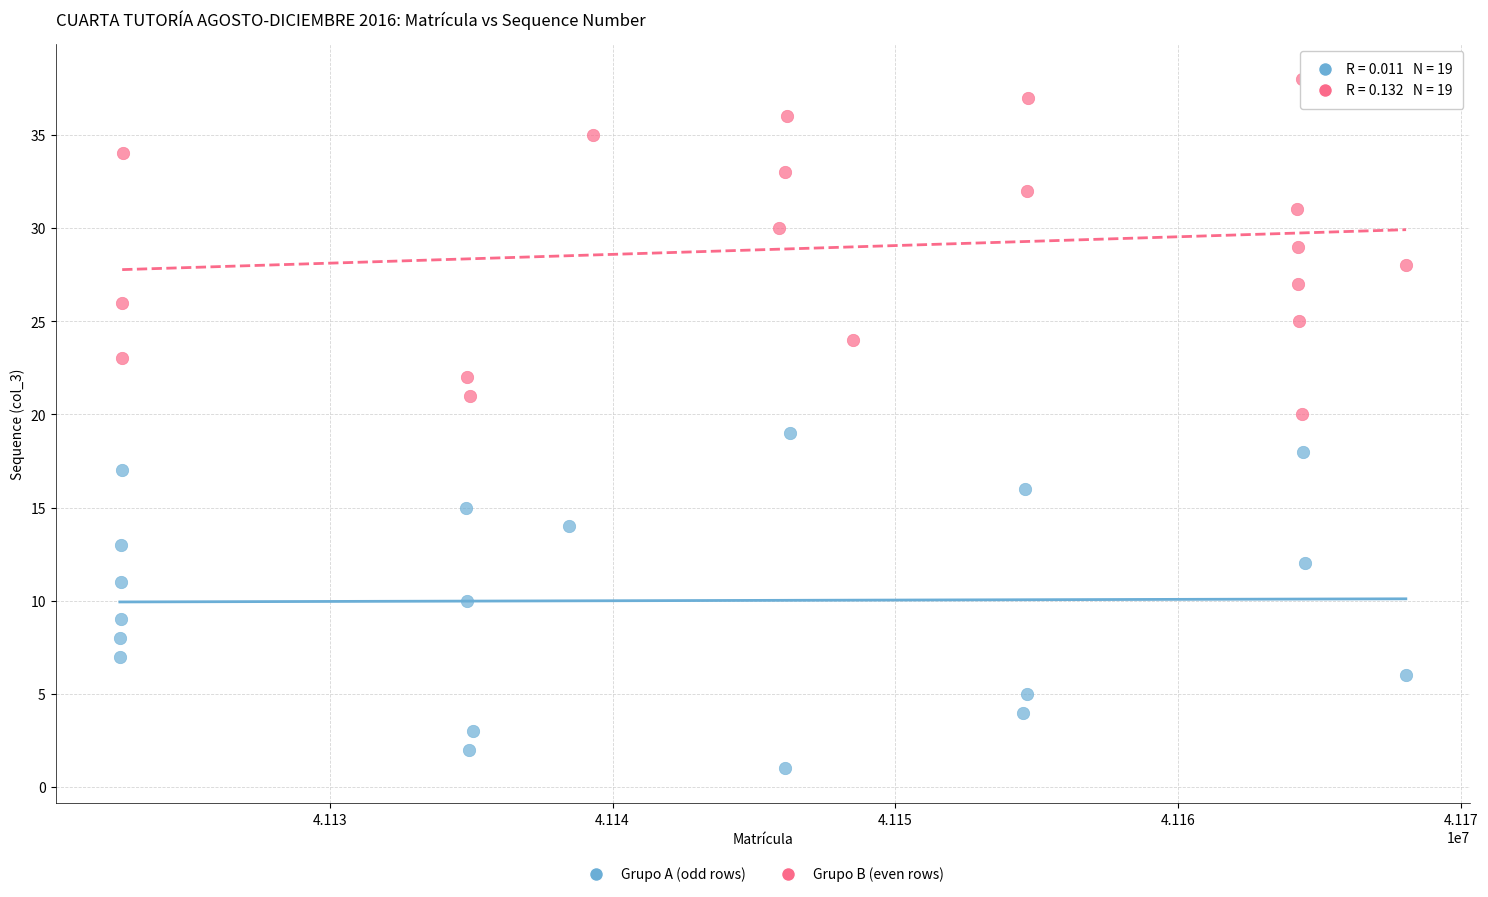

Which series reaches the minimum Y coordinate?

Grupo A (odd rows)